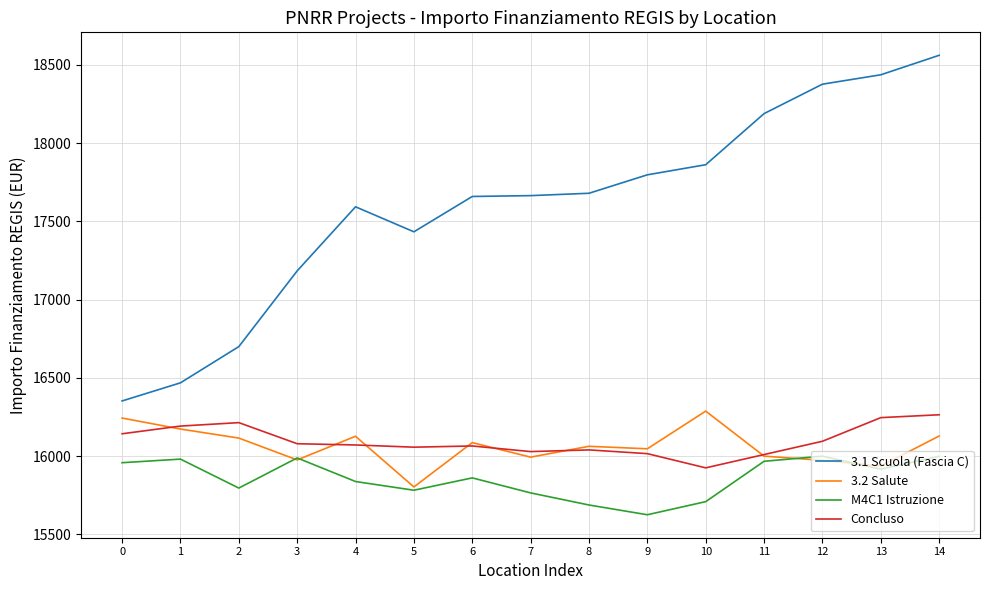

What value does the M4C1 Istruzione series have at 9?

15625.8